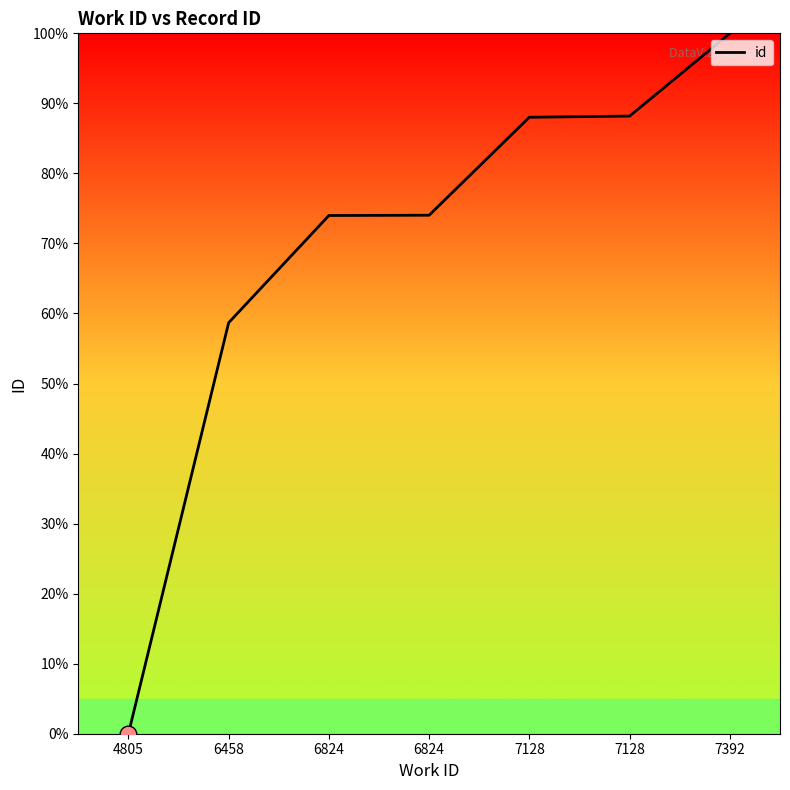

True or false: the data shows 74.0 at 6824.

True